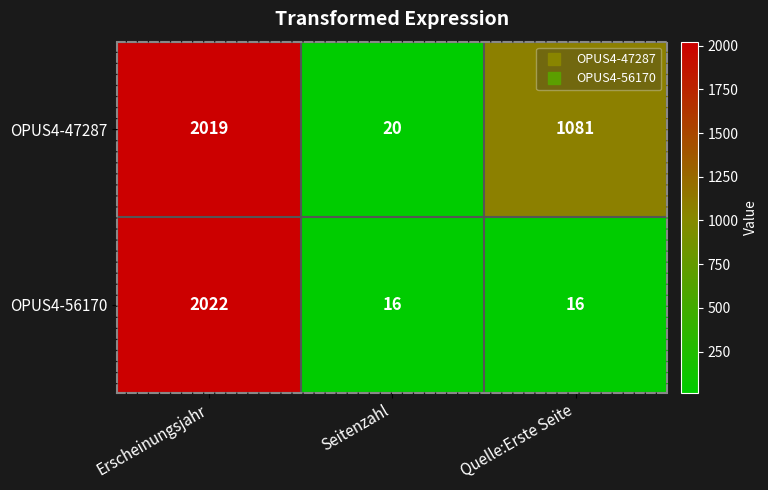

Rank the series at Erscheinungsjahr from highest to lowest value.

OPUS4-56170, OPUS4-47287